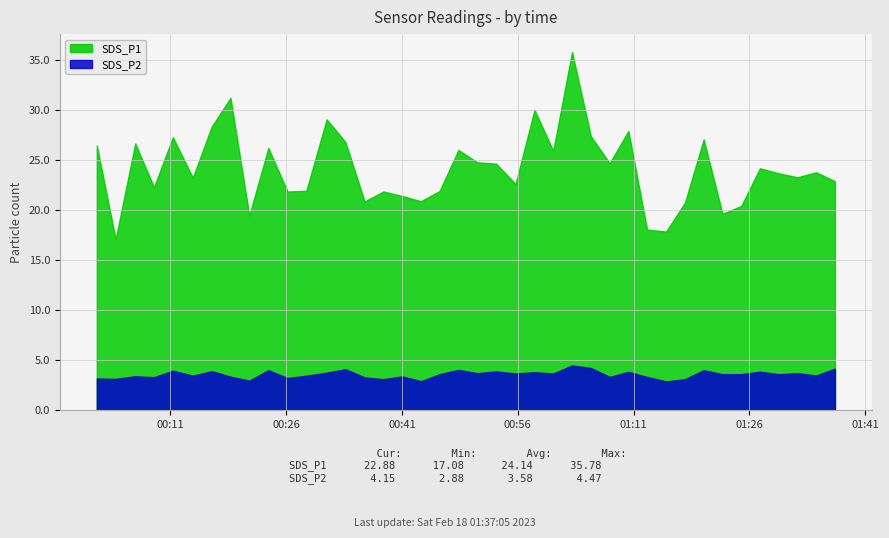

True or false: SDS_P2 and SDS_P1 cross at least once.

False